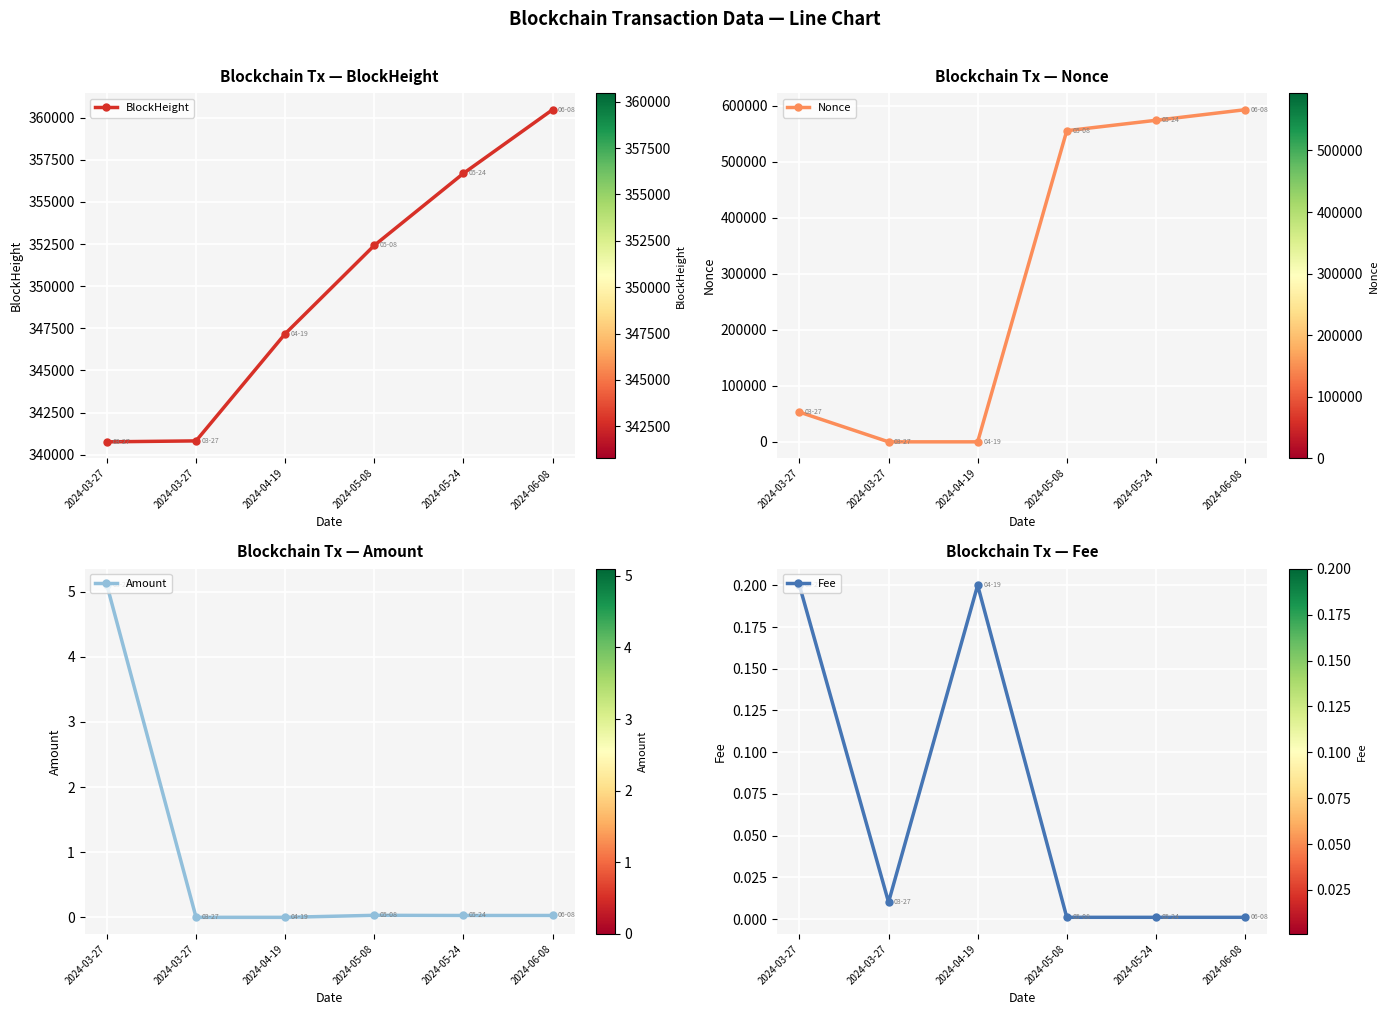

Is it true that Nonce equals -408151.9 at 2024-03-27?

False